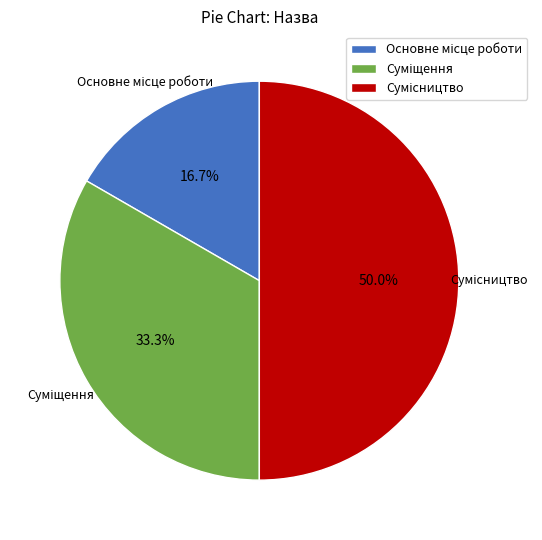

To the nearest percent, what percentage of the pie is Суміщення?

33%